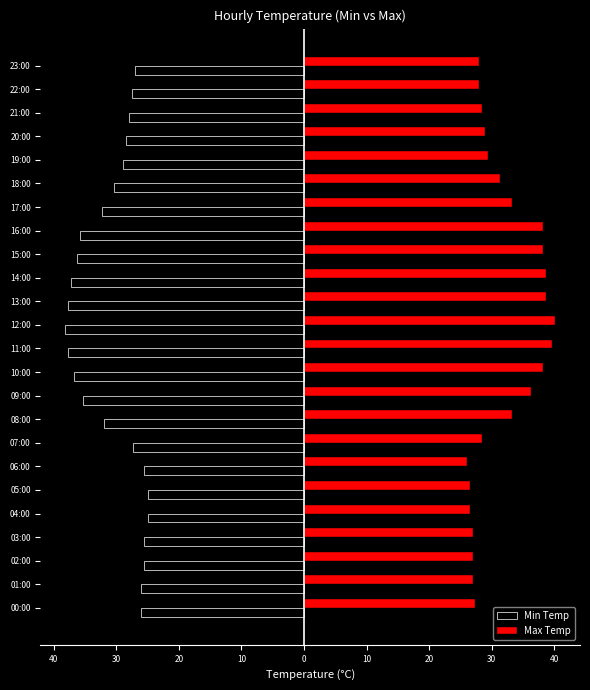

Rank the series by their average value, from highest to lowest.

Max Temp, Min Temp